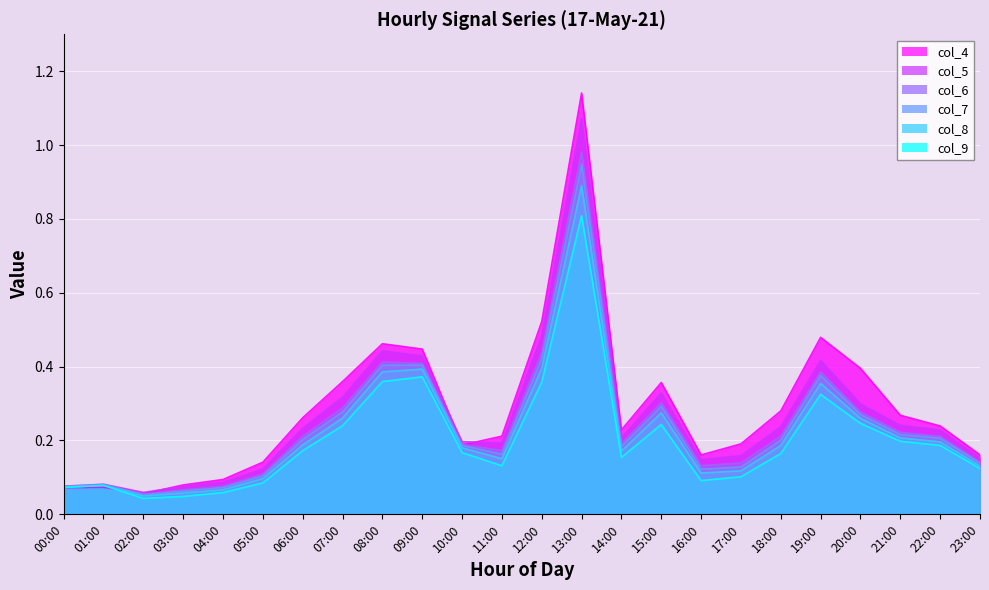

What is the total value across all series at 20:00?

1.7